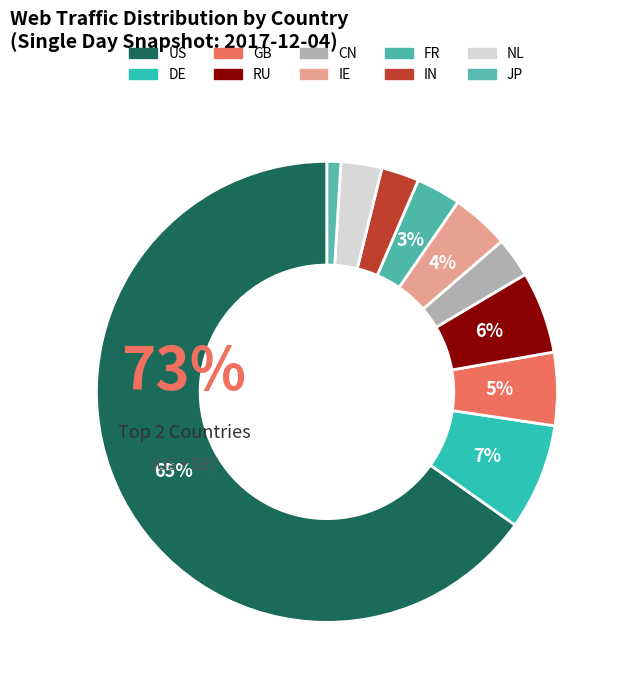

Rank the categories by value from lowest to highest.

JP, IN, CN, NL, FR, IE, GB, RU, DE, US